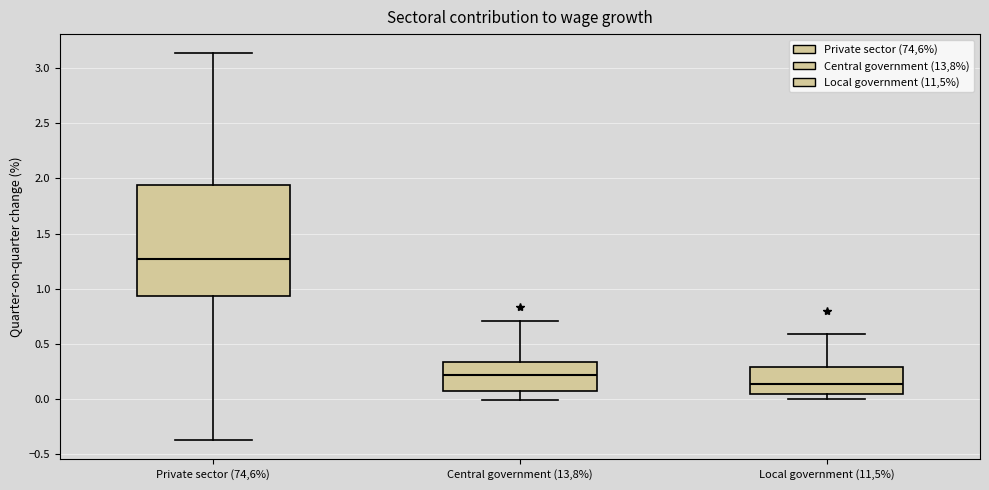

Where does the upper whisker of the box for Central government (13,8%) end on the y-axis? The values are not printed on the chart, so give them approximately, as read against the axis.

0.70